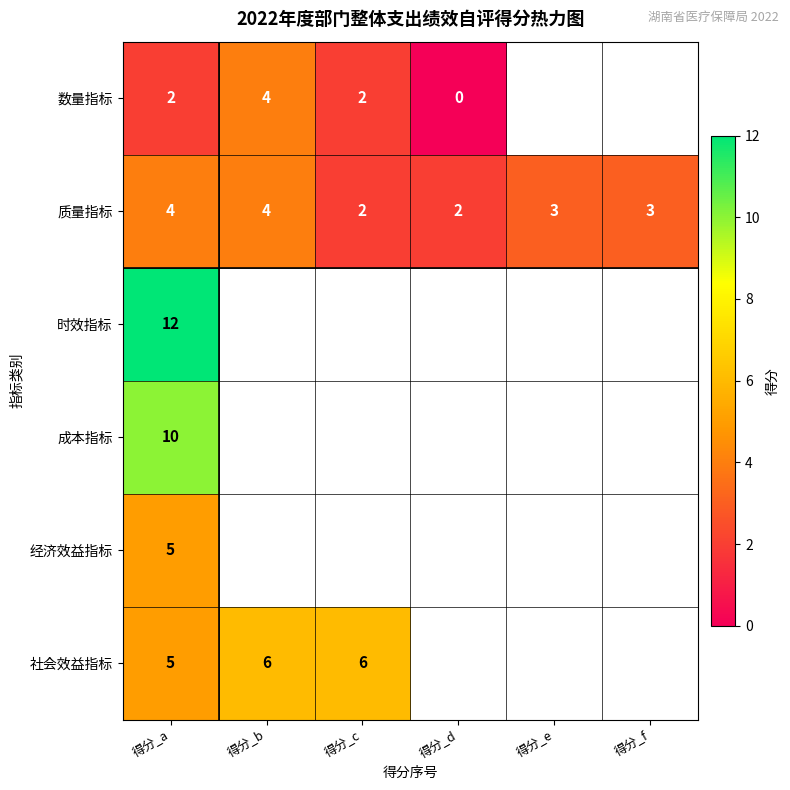

Is it true that 社会效益指标 equals 7 at 得分_a?

False